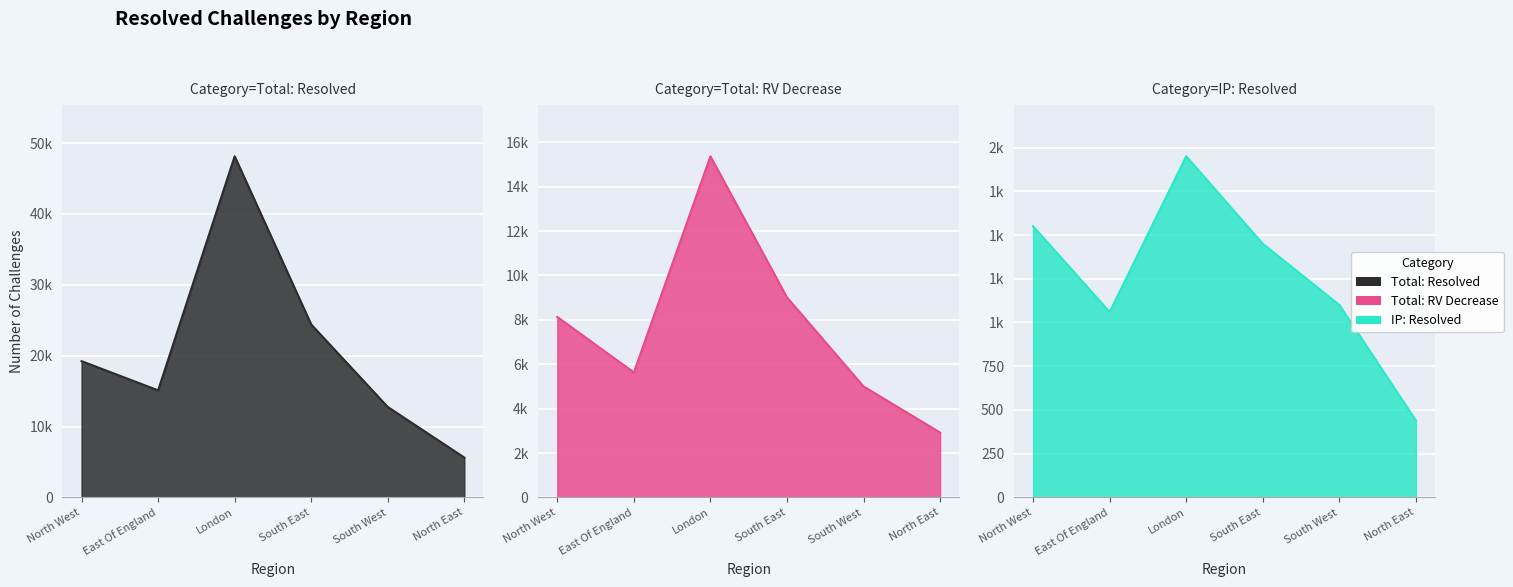

True or false: IP: Resolved has more than 2 points higher than both neighbors.

False